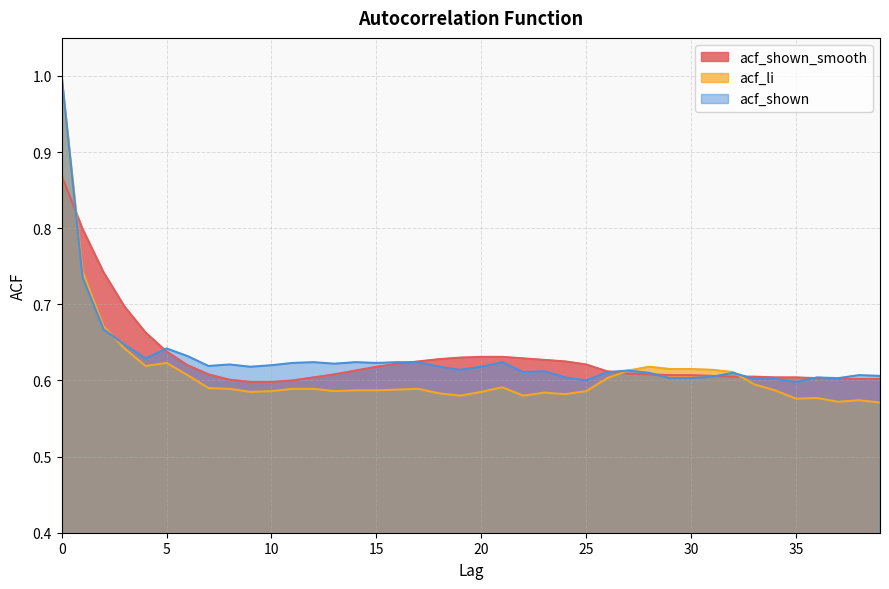

What is the average value of the acf_li series?

0.6